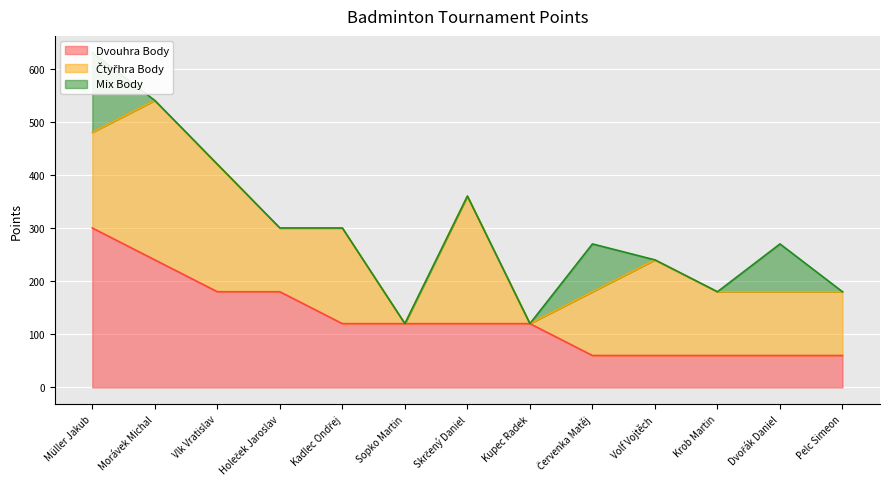

Reading left to right, extract all data points from this chart.

Dvouhra Body: 300	240	180	180	120	120	120	120	60	60	60	60	60
Čtyřhra Body: 180	300	240	120	180	0	240	0	120	180	120	120	120
Mix Body: 150	0	0	0	0	0	0	0	90	0	0	90	0